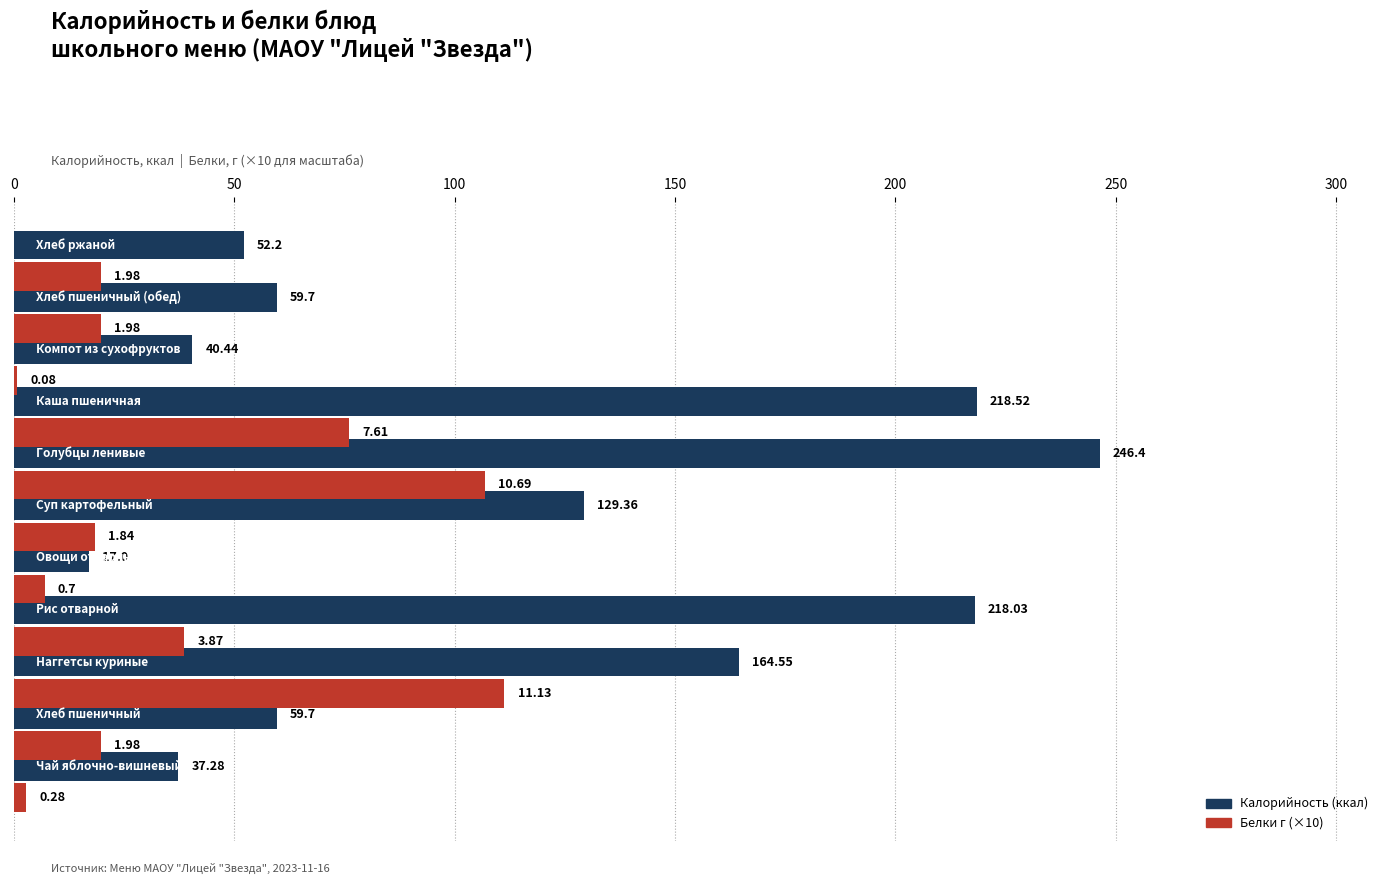

How many data points does each series have?

11